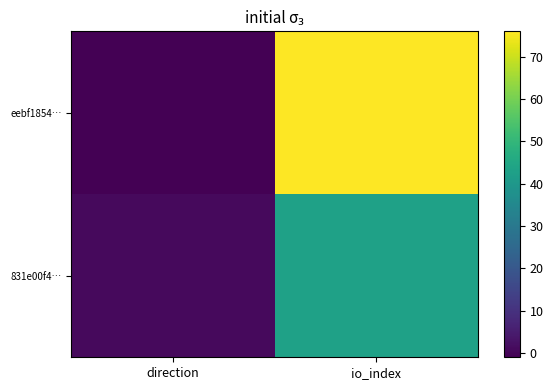

Which series has the widest spread of values?

eebf1854…